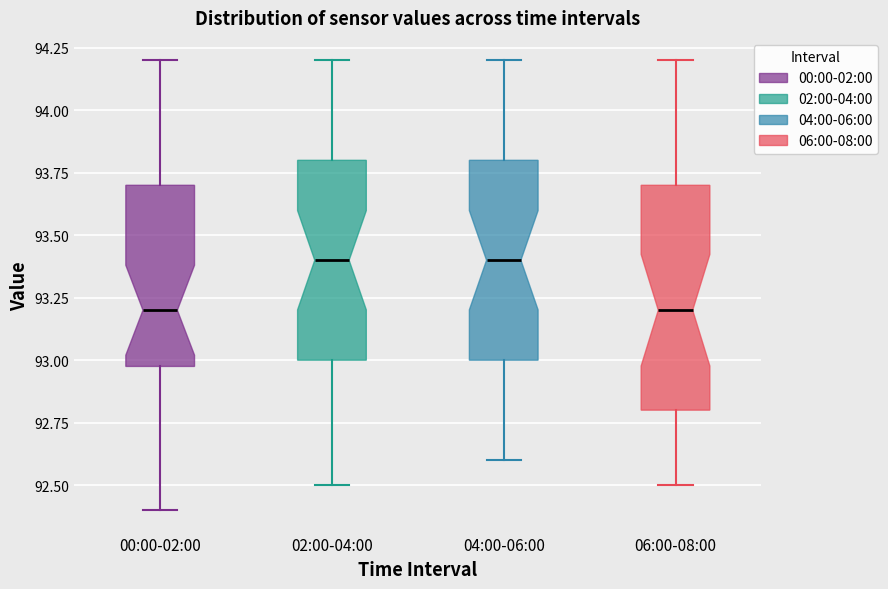

Which box is the tallest, from its lower edge to its upper edge?

06:00-08:00